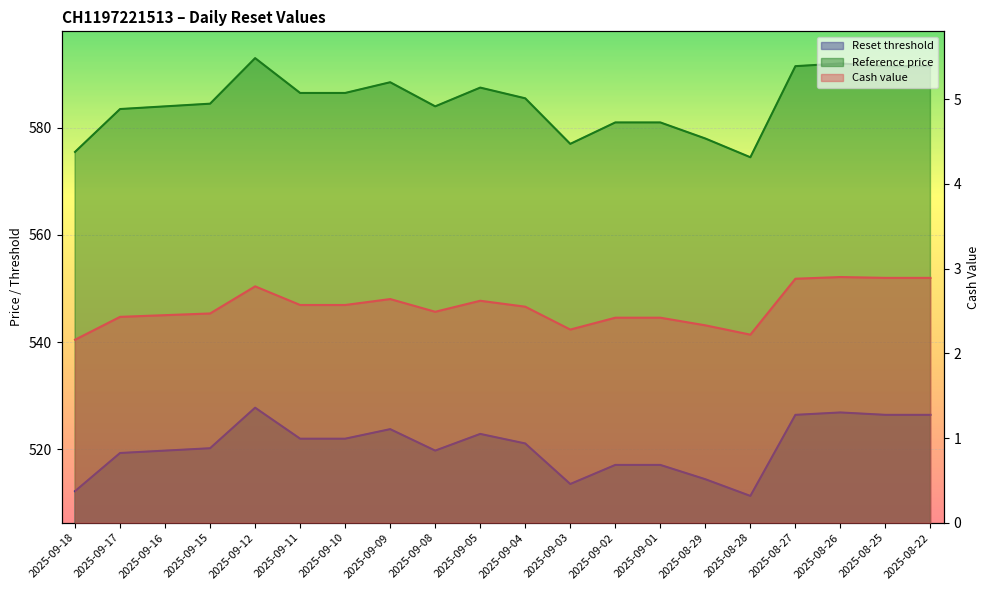

What is the difference between the Reset threshold values at 2025-09-11 and 2025-09-12?

5.8